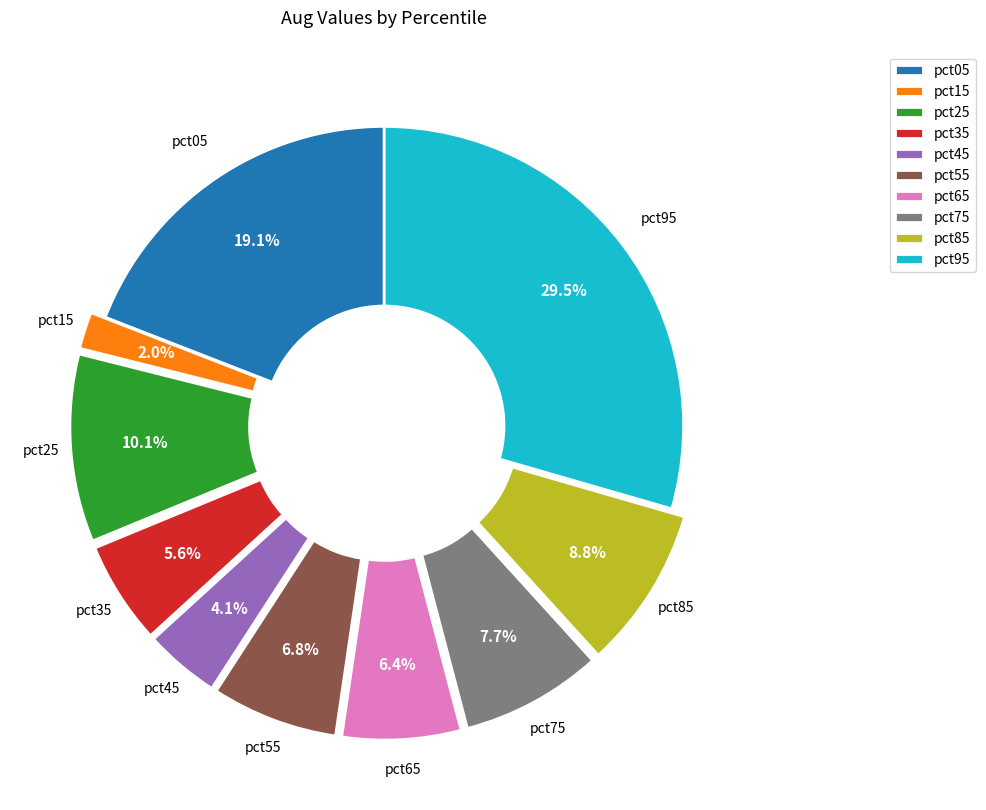

To the nearest percent, what is the average slice percentage?

10%